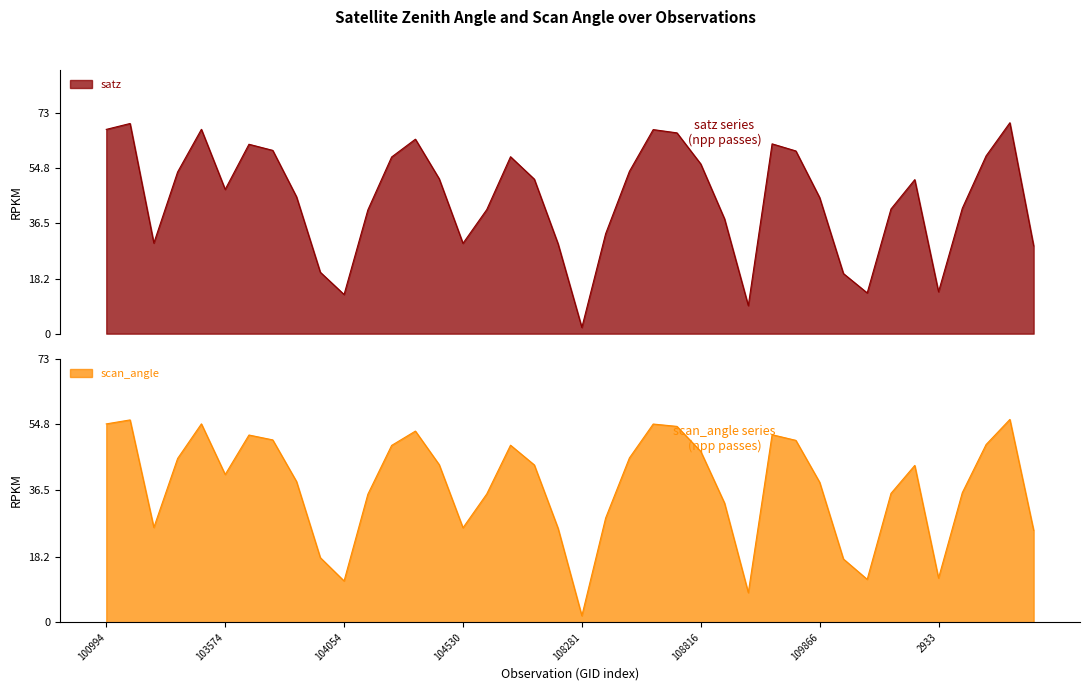

Which has a higher value, 109866 or 114496?

114496